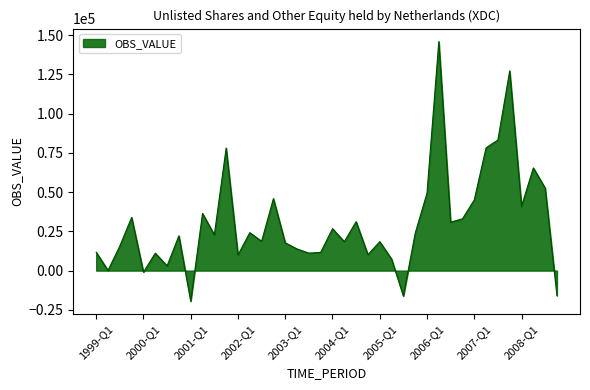

What is the minimum value shown in the chart?

-19521